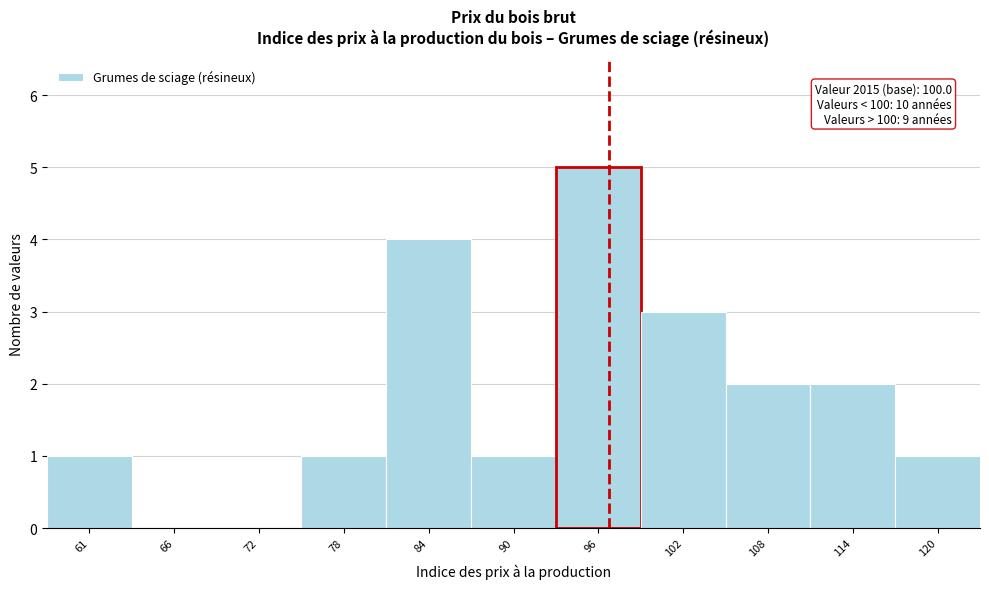

Reading right to left, extract all data points from this chart.

120=1	114=2	108=2	102=3	96=5	90=1	84=4	78=1	72=0	66=0	61=1